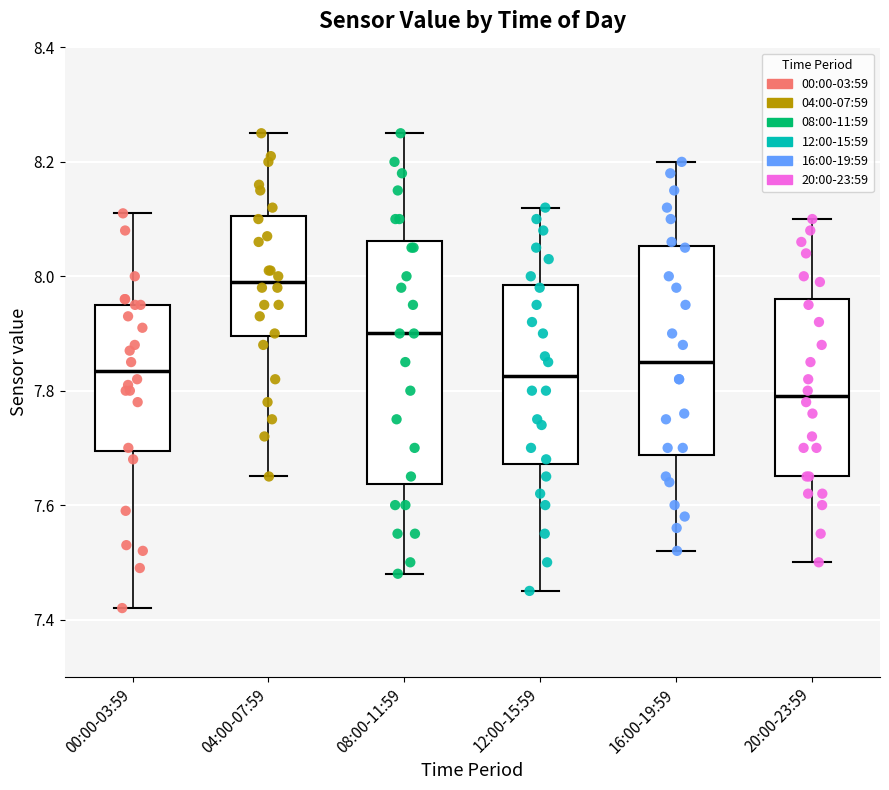

Where is the upper edge of the box for 08:00-11:59 on the y-axis? The values are not printed on the chart, so give them approximately, as read against the axis.

8.06